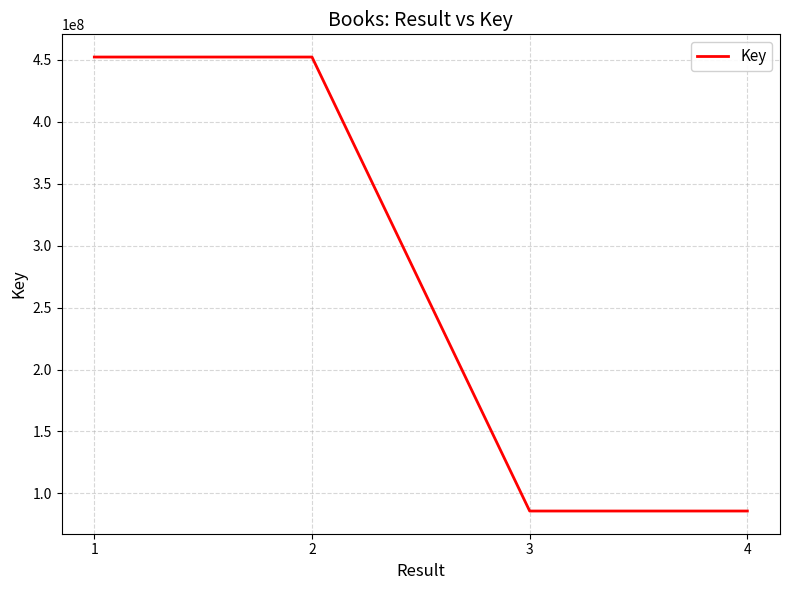

What is the minimum value shown in the chart?

85775214